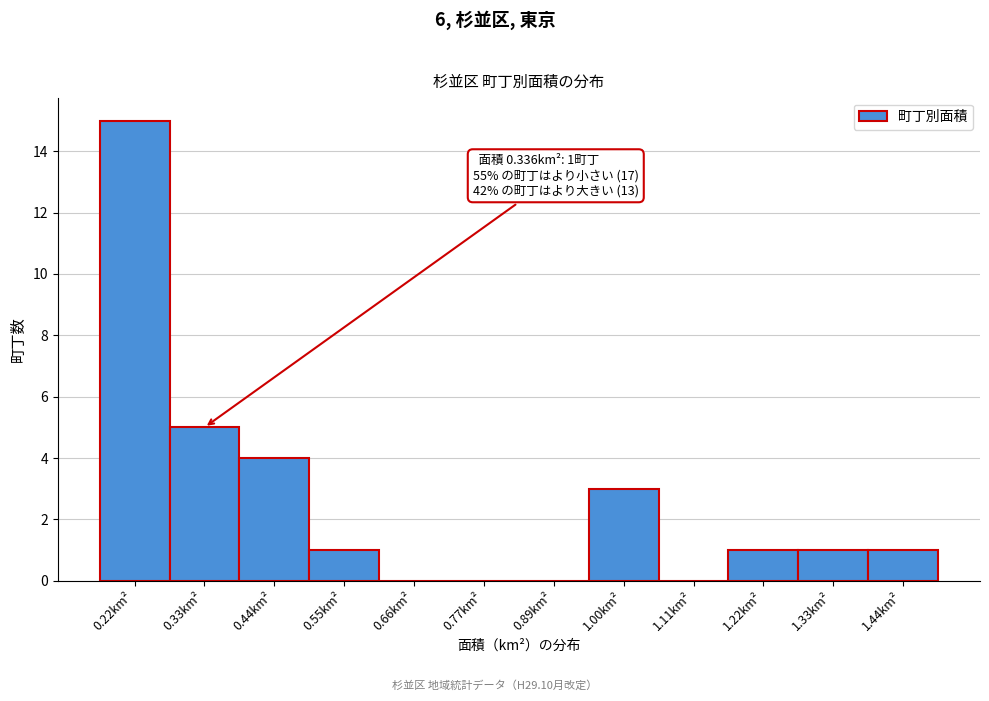

Reading left to right, what are all the values shown in this chart?

0.22km²=15	0.33km²=5	0.44km²=4	0.55km²=1	0.66km²=0	0.77km²=0	0.89km²=0	1.00km²=3	1.11km²=0	1.22km²=1	1.33km²=1	1.44km²=1